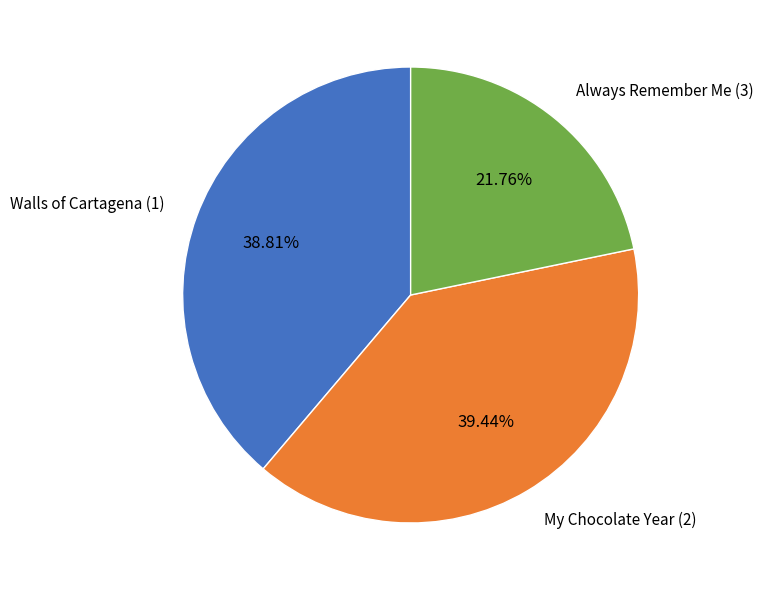

How many segments does this pie chart have?

3